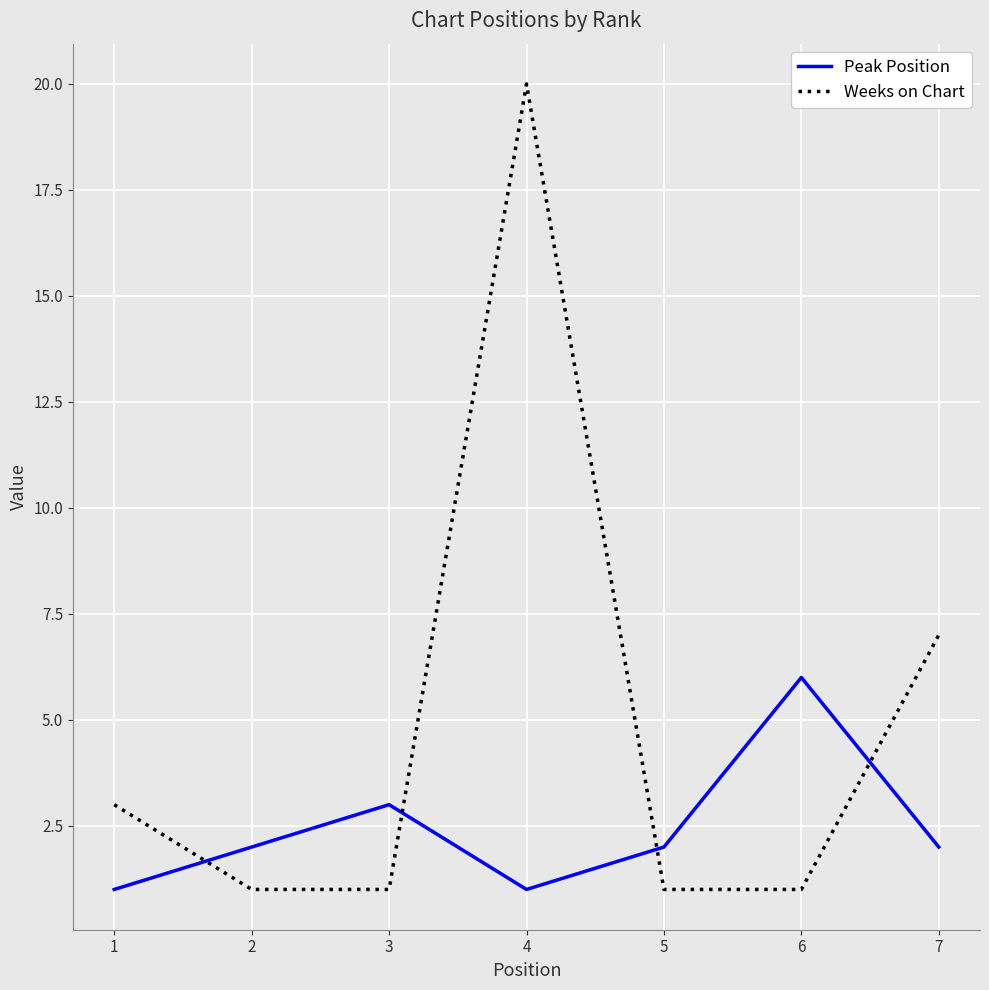

Rank the series at 4 from lowest to highest value.

Peak Position, Weeks on Chart